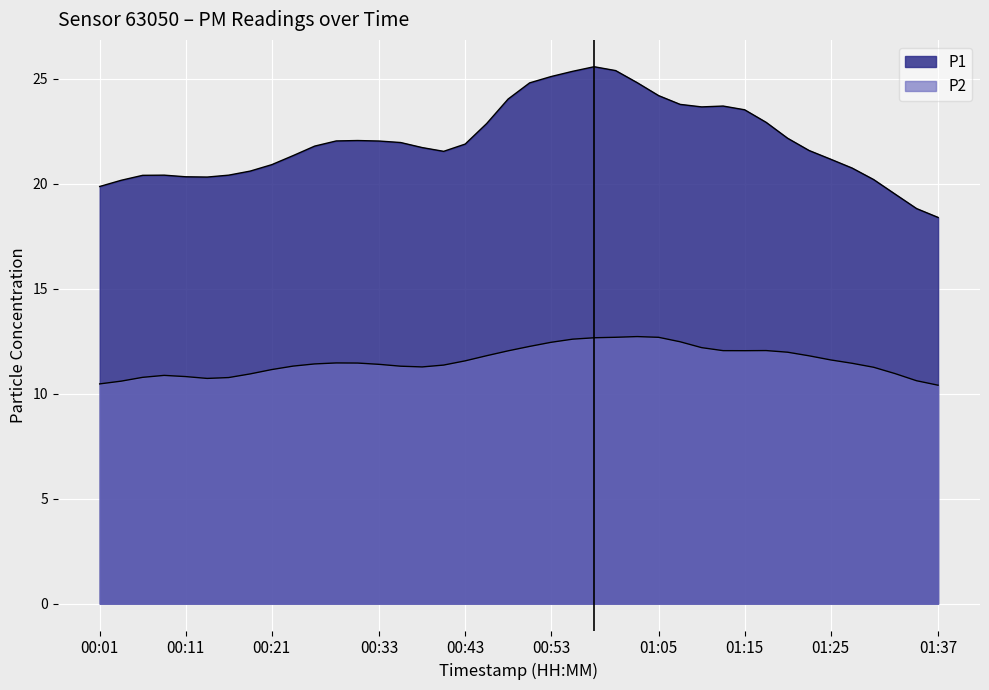

How many lines are shown in the chart?

2